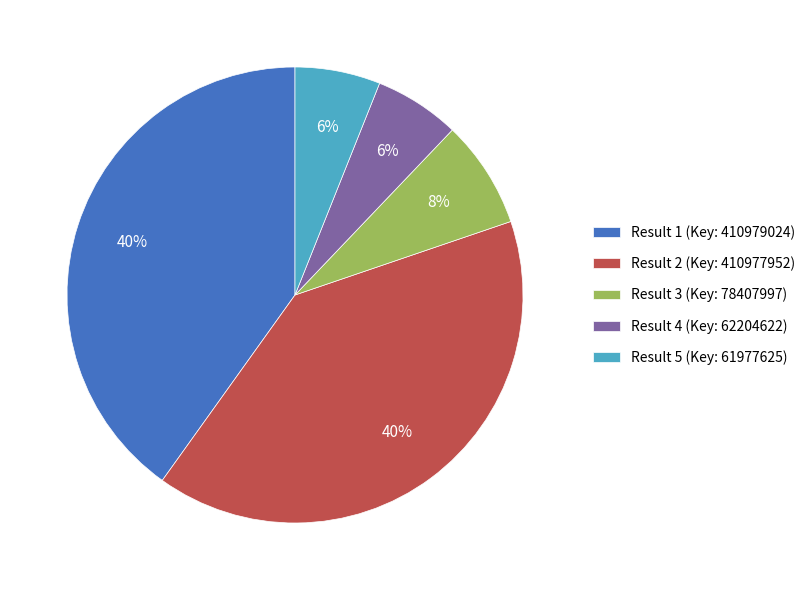

Is the sum of Result 1 (Key: 410979024) and Result 4 (Key: 62204622) greater than half?

No